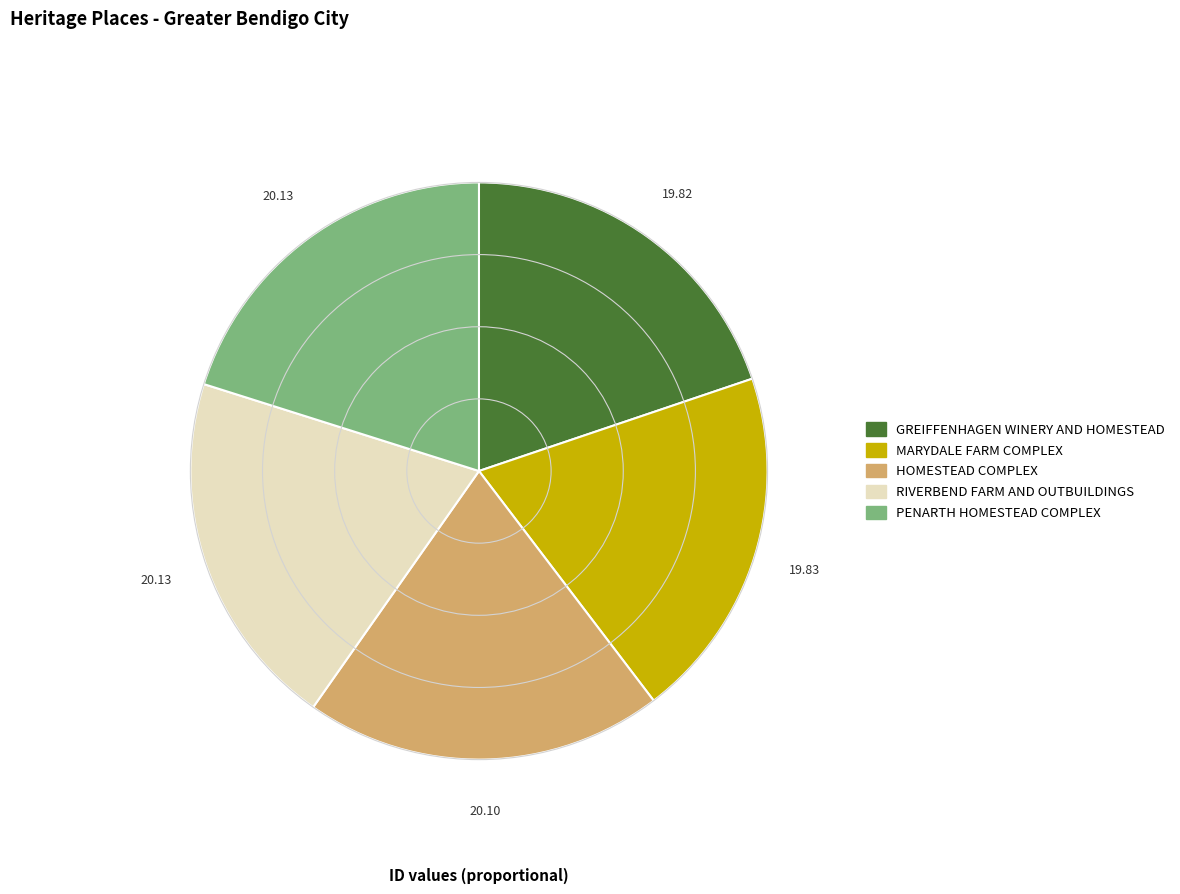

Combined, do MARYDALE FARM COMPLEX and RIVERBEND FARM AND OUTBUILDINGS account for over 50%?

No